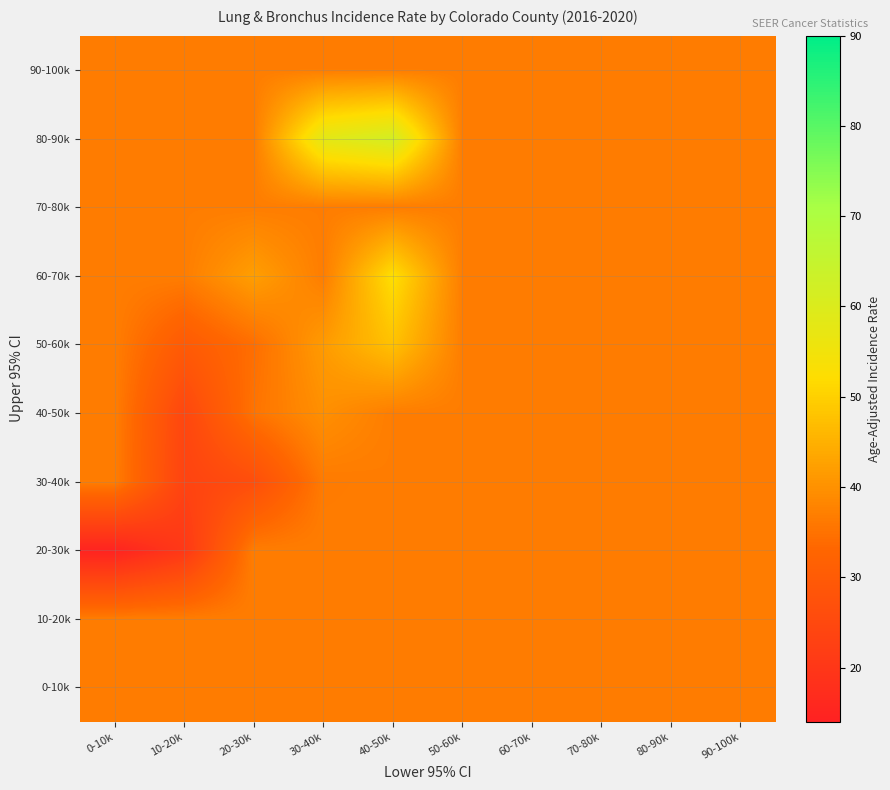

Which series changed the most between 10-20k and 40-50k?

80-90k